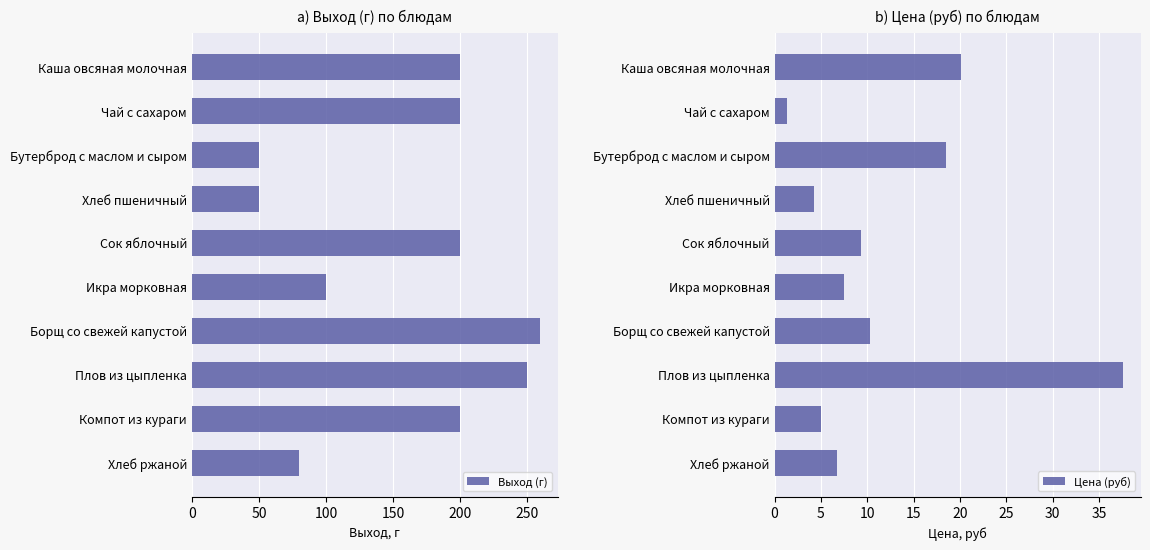

What is the value of the Цена (руб) bar at the 1st from the left?

20.1